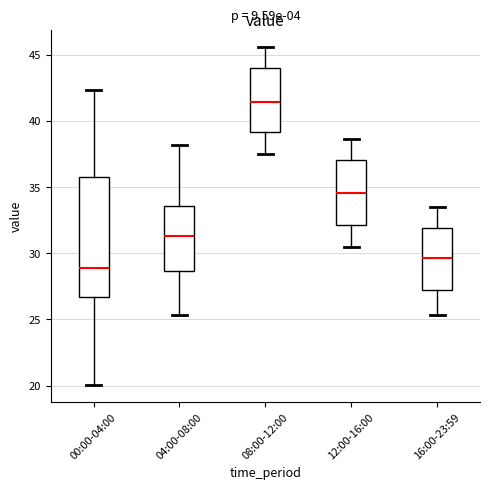

Reading left to right, transcribe this box plot: for each box, give where its median line is, the range the box spans, and where its two whiskers end, as read against the y-axis. The values are not printed on the chart, so give them approximately, as read against the axis.

00:00-04:00: median 29.0, box 26.5 to 35.5, whiskers 20.0 to 42.5
04:00-08:00: median 31.5, box 28.5 to 33.5, whiskers 25.5 to 38.0
08:00-12:00: median 41.5, box 39.0 to 44.0, whiskers 37.5 to 45.5
12:00-16:00: median 34.5, box 32.0 to 37.0, whiskers 30.5 to 38.5
16:00-23:59: median 29.5, box 27.5 to 32.0, whiskers 25.5 to 33.5